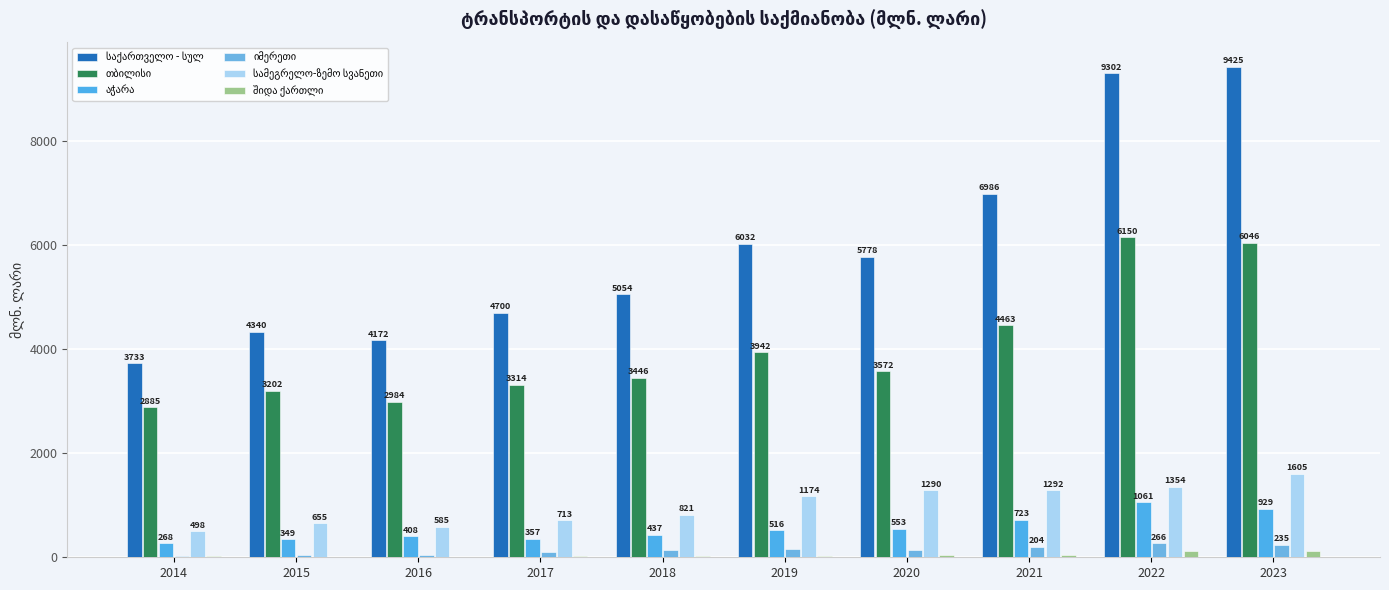

At 2018, list the series in order from smallest to largest.

შიდა ქართლი, იმერეთი, აჭარა, სამეგრელო-ზემო სვანეთი, თბილისი, საქართველო - სულ